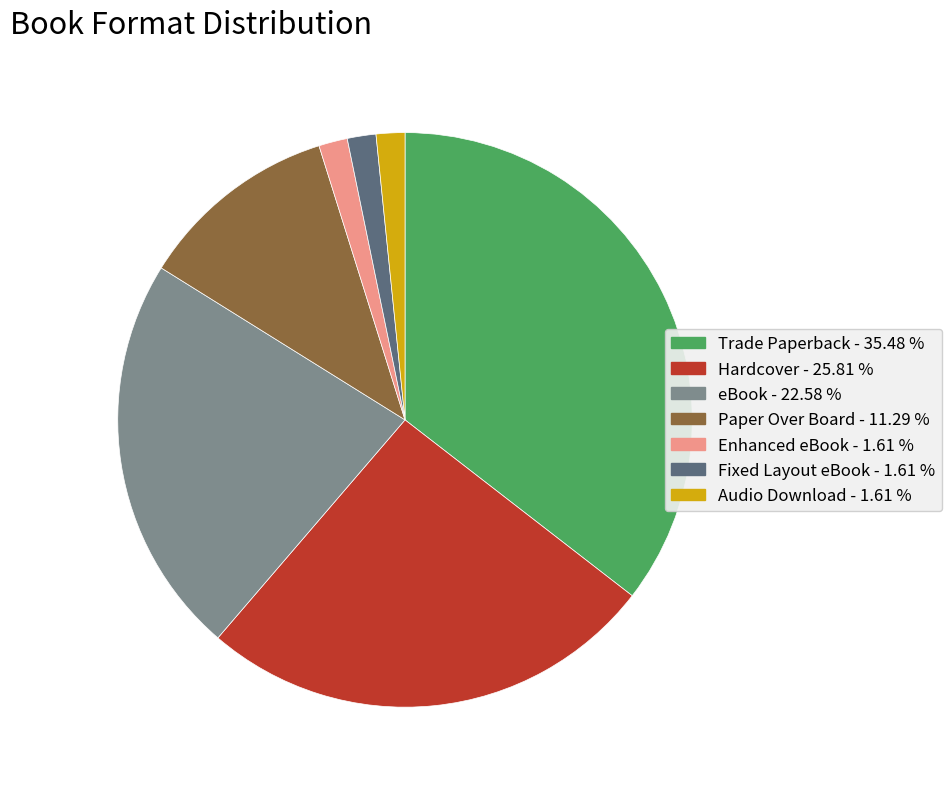

Is the sum of Enhanced eBook - 1.61 % and Audio Download - 1.61 % greater than half?

No